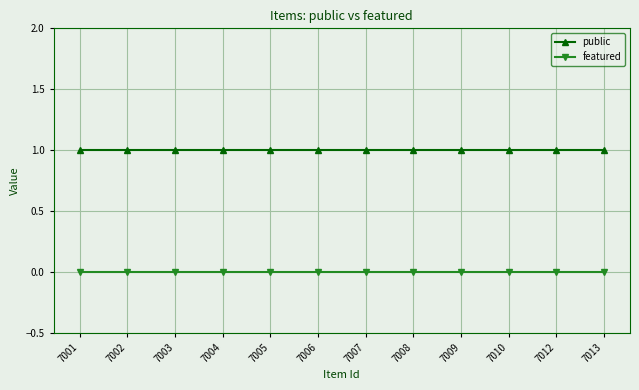

Is the value of public at 7007 greater than the value of featured at 7012?

Yes